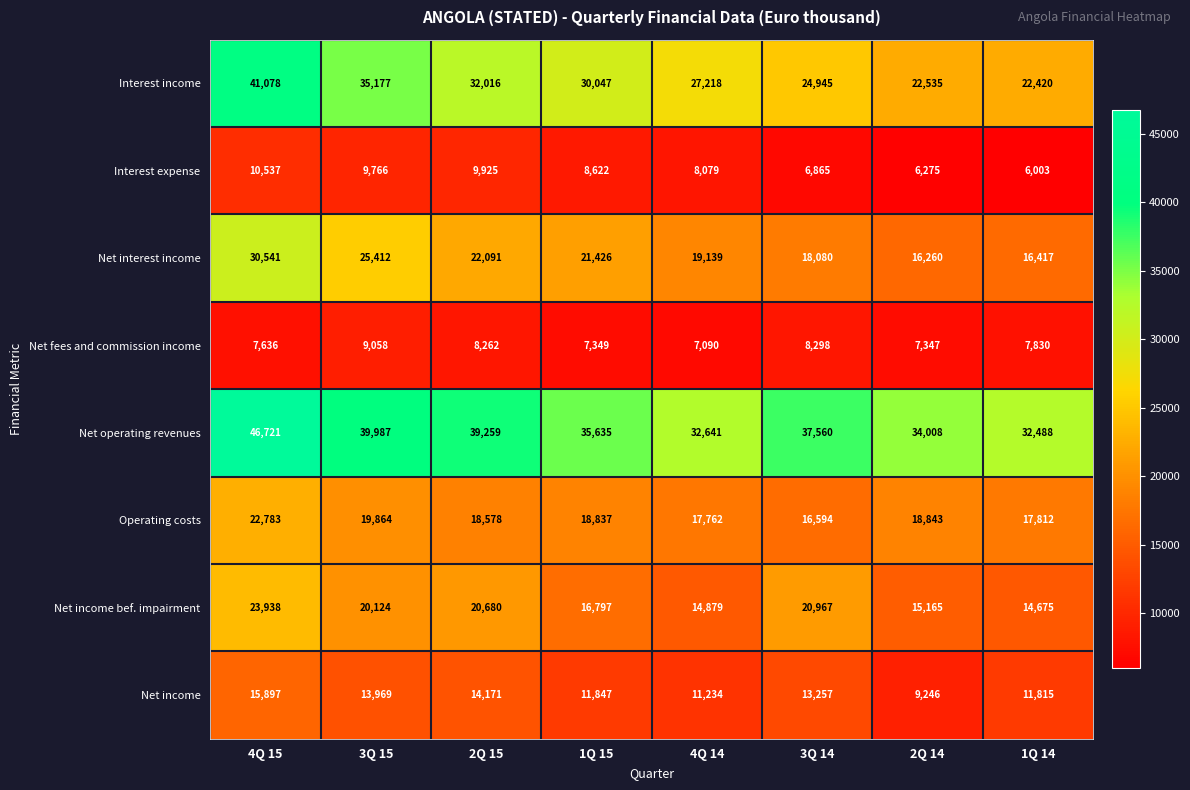

What is the difference between the second highest and second lowest values in the Net fees and commission income series?

951